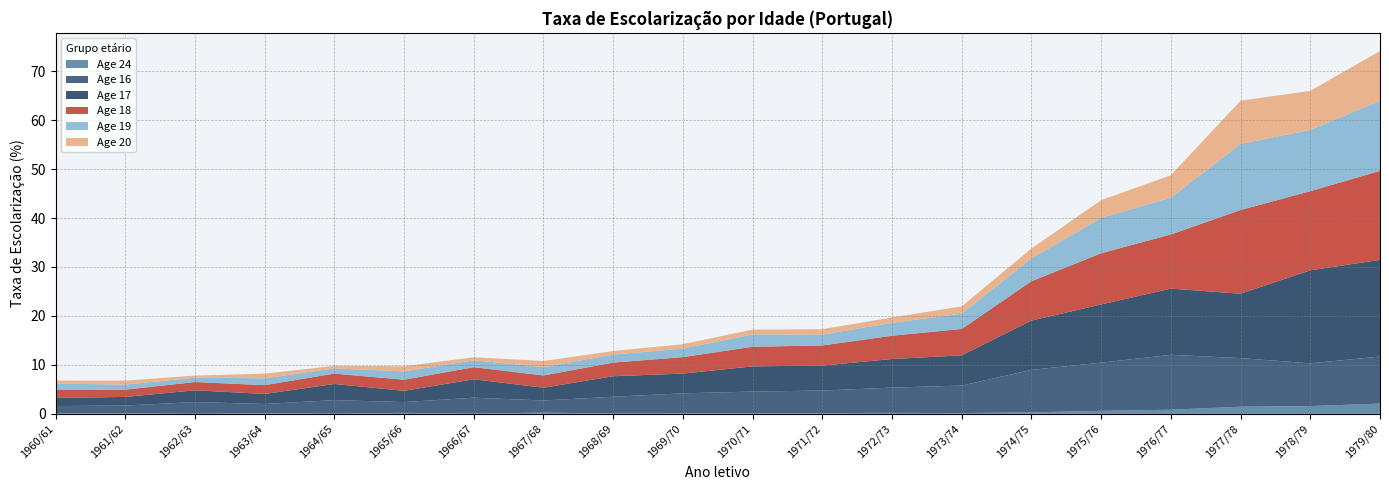

Reading left to right, extract all data points from this chart.

Age 24: 1960/61=0.1	1961/62=0.2	1962/63=0.0	1963/64=0.2	1964/65=0.1	1965/66=0.2	1966/67=0.1	1967/68=0.2	1968/69=0.1	1969/70=0.1	1970/71=0.1	1971/72=0.2	1972/73=0.2	1973/74=0.2	1974/75=0.3	1975/76=0.6	1976/77=0.8	1977/78=1.5	1978/79=1.6	1979/80=2.1
Age 16: 1960/61=1.5	1961/62=1.5	1962/63=2.4	1963/64=1.9	1964/65=2.8	1965/66=2.2	1966/67=3.2	1967/68=2.5	1968/69=3.4	1969/70=4.1	1970/71=4.4	1971/72=4.6	1972/73=5.2	1973/74=5.6	1974/75=8.7	1975/76=9.8	1976/77=11.2	1977/78=9.9	1978/79=8.7	1979/80=9.6
Age 17: 1960/61=1.7	1961/62=1.8	1962/63=2.4	1963/64=2.1	1964/65=3.3	1965/66=2.3	1966/67=3.8	1967/68=2.6	1968/69=4.2	1969/70=4.0	1970/71=5.1	1971/72=5.1	1972/73=5.8	1973/74=6.2	1974/75=10.1	1975/76=11.9	1976/77=13.5	1977/78=13.1	1978/79=19.0	1979/80=19.7
Age 18: 1960/61=1.7	1961/62=1.5	1962/63=1.7	1963/64=1.8	1964/65=2.1	1965/66=2.3	1966/67=2.5	1967/68=2.5	1968/69=2.8	1969/70=3.4	1970/71=4.0	1971/72=4.1	1972/73=4.8	1973/74=5.4	1974/75=8.0	1975/76=10.5	1976/77=11.1	1977/78=17.1	1978/79=16.2	1979/80=18.2
Age 19: 1960/61=1.2	1961/62=1.0	1962/63=0.9	1963/64=1.4	1964/65=1.1	1965/66=1.7	1966/67=1.4	1967/68=1.7	1968/69=1.6	1969/70=1.8	1970/71=2.5	1971/72=2.2	1972/73=2.6	1973/74=3.1	1974/75=4.7	1975/76=7.2	1976/77=7.5	1977/78=13.5	1978/79=12.5	1979/80=14.3
Age 20: 1960/61=0.6	1961/62=0.8	1962/63=0.4	1963/64=0.9	1964/65=0.5	1965/66=1.1	1966/67=0.6	1967/68=1.2	1968/69=0.7	1969/70=0.9	1970/71=1.0	1971/72=1.1	1972/73=1.1	1973/74=1.5	1974/75=2.0	1975/76=3.6	1976/77=4.6	1977/78=8.8	1978/79=8.0	1979/80=10.2